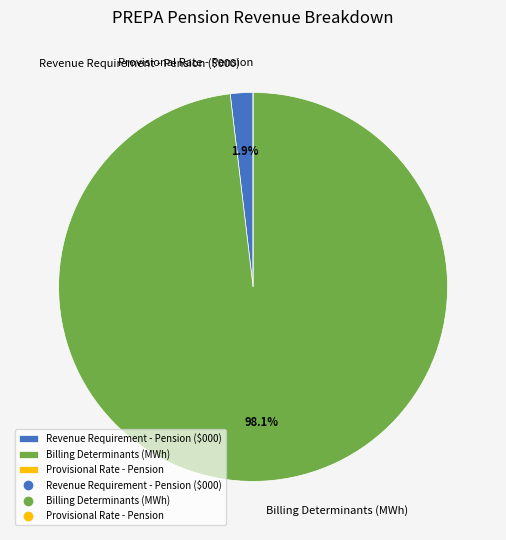

Is the sum of Billing Determinants (MWh) and Revenue Requirement - Pension ($000) greater than half?

Yes